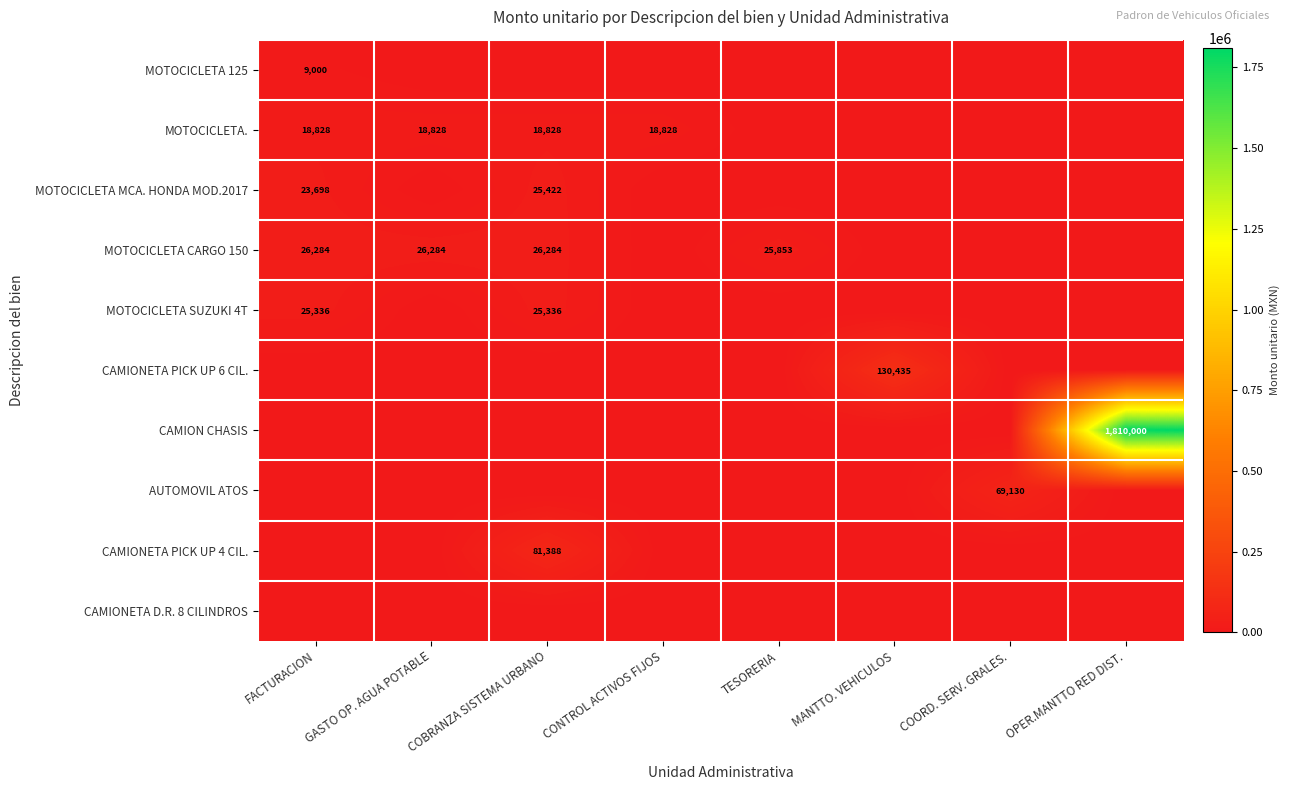

The value of MOTOCICLETA CARGO 150 at FACTURACION is 43330. True or false?

False